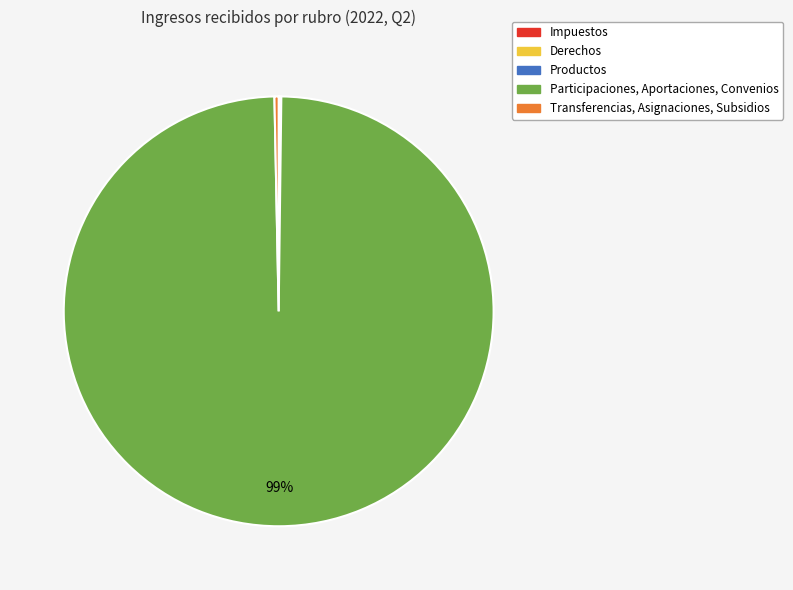

Which slice is the largest?

Participaciones, Aportaciones, Convenios